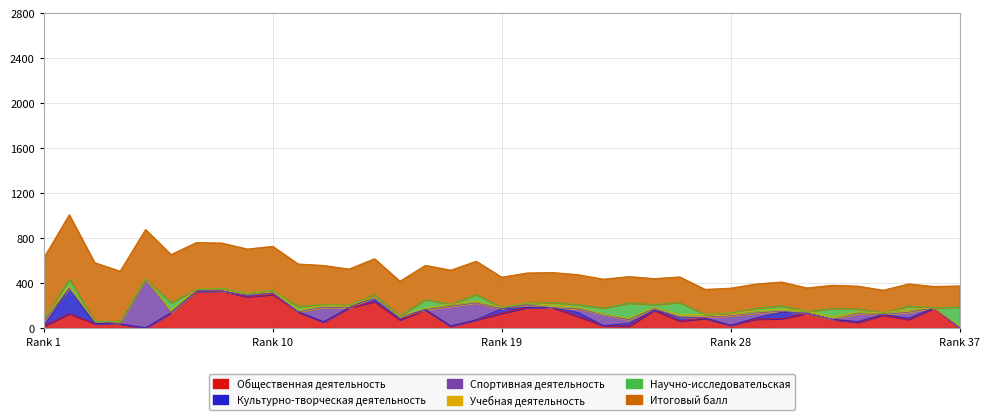

True or false: Спортивная деятельность and Итоговый балл intersect in this chart.

False